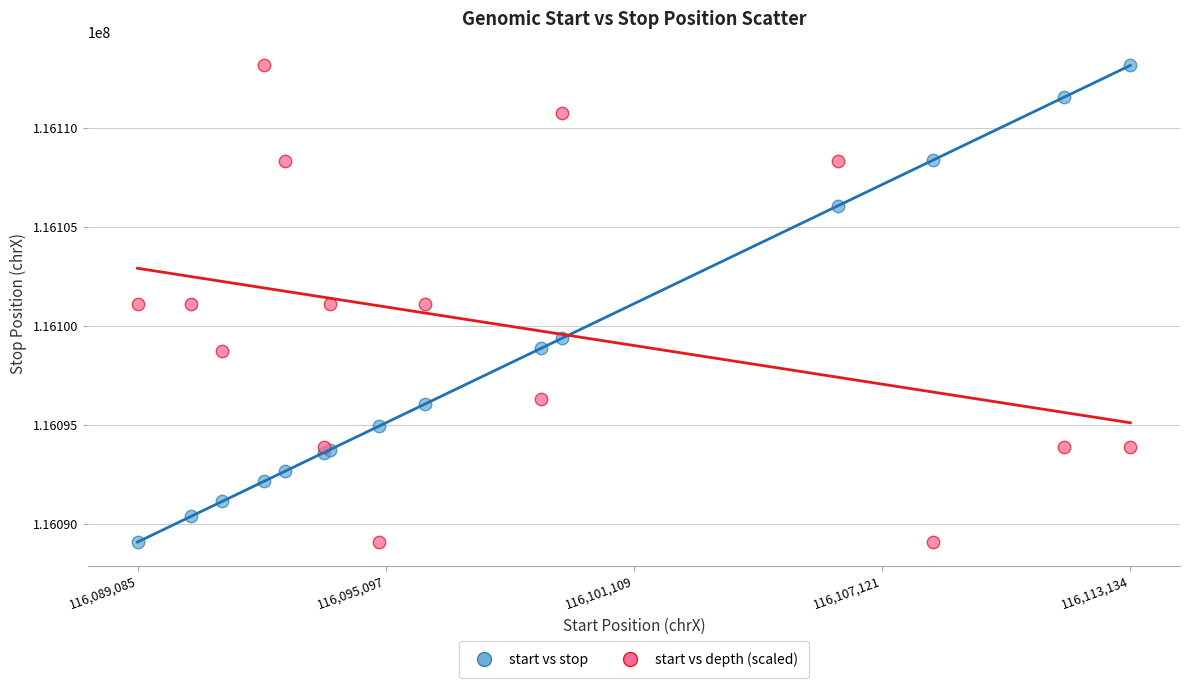

What is the X range (max minus min) for the scatter plot?

24049